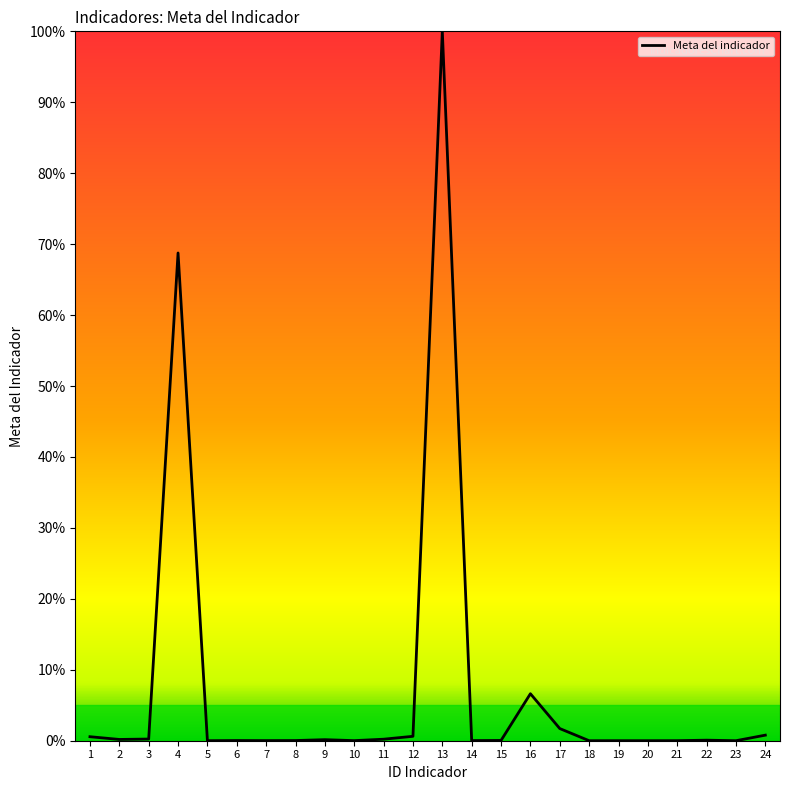

What is the difference between the maximum and minimum values?

100.0